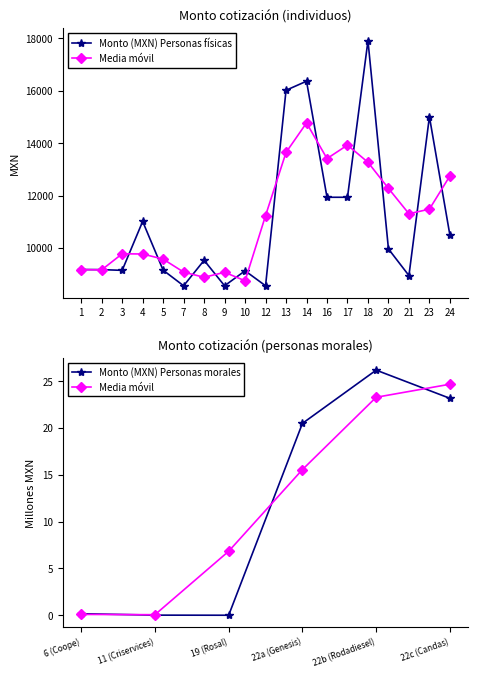

At which category does the chart reach its peak across all series?

18